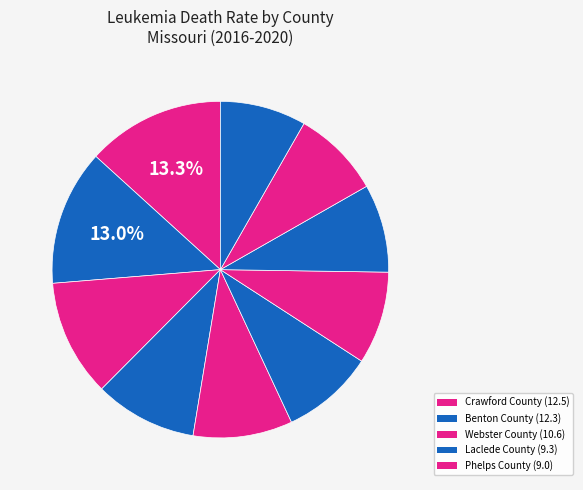

What is the largest slice in the pie chart?

Crawford County